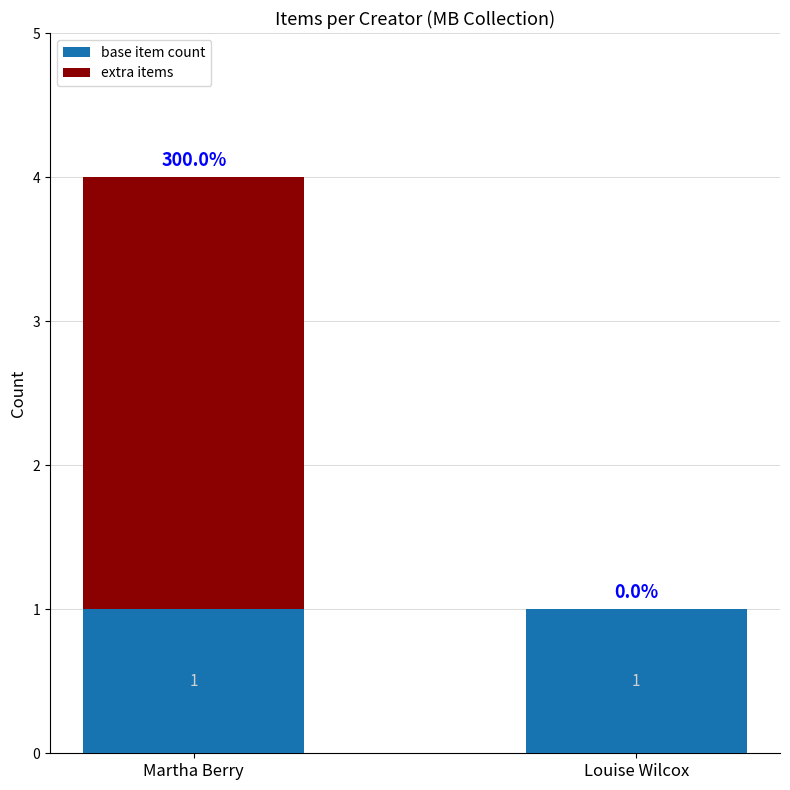

The value of base item count at Martha Berry is 1. True or false?

True